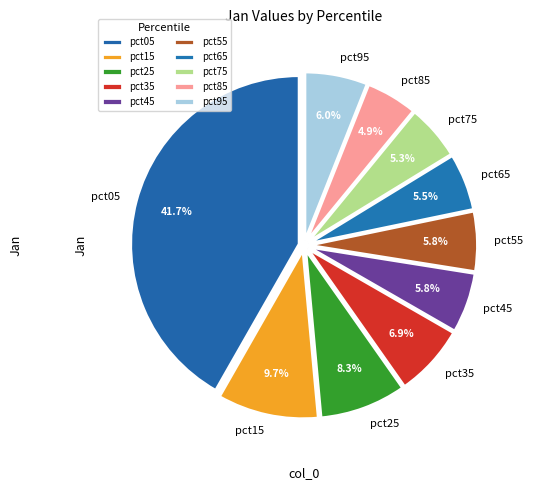

How many segments does this pie chart have?

10